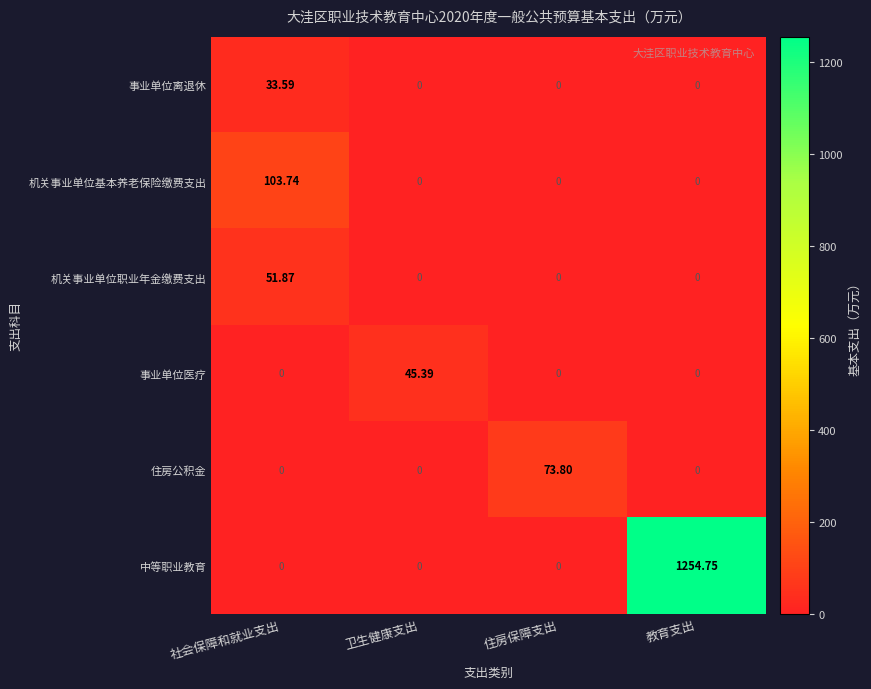

Which series changed the most between 社会保障和就业支出 and 教育支出?

中等职业教育